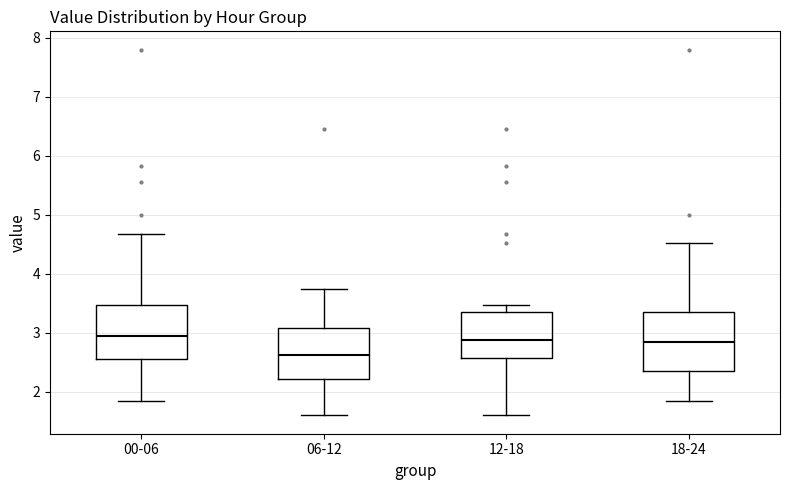

Reading left to right, read every box against the y-axis: the position of its median line, the range the box covers, and the ends of its whiskers. The values are not printed on the chart, so give them approximately, as read against the axis.

00-06: median 3.0, box 2.6 to 3.5, whiskers 1.9 to 4.7
06-12: median 2.6, box 2.2 to 3.1, whiskers 1.6 to 3.8
12-18: median 2.9, box 2.6 to 3.4, whiskers 1.6 to 3.5
18-24: median 2.9, box 2.4 to 3.4, whiskers 1.9 to 4.5